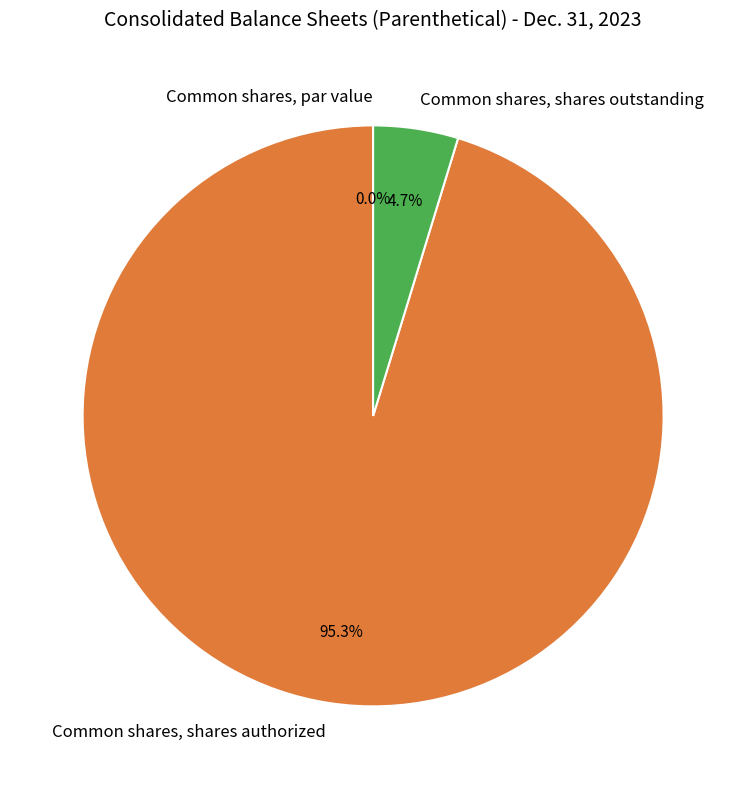

Does Common shares, par value account for over 50% of the chart?

No